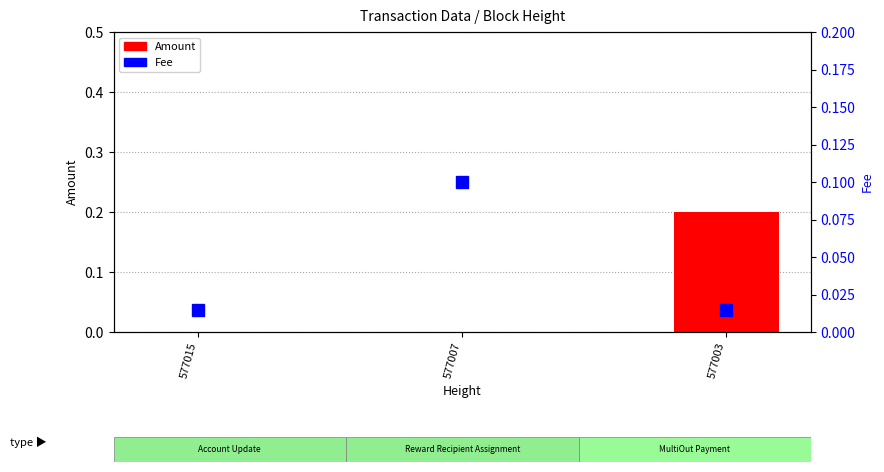

How many distinct data groups are displayed?

2